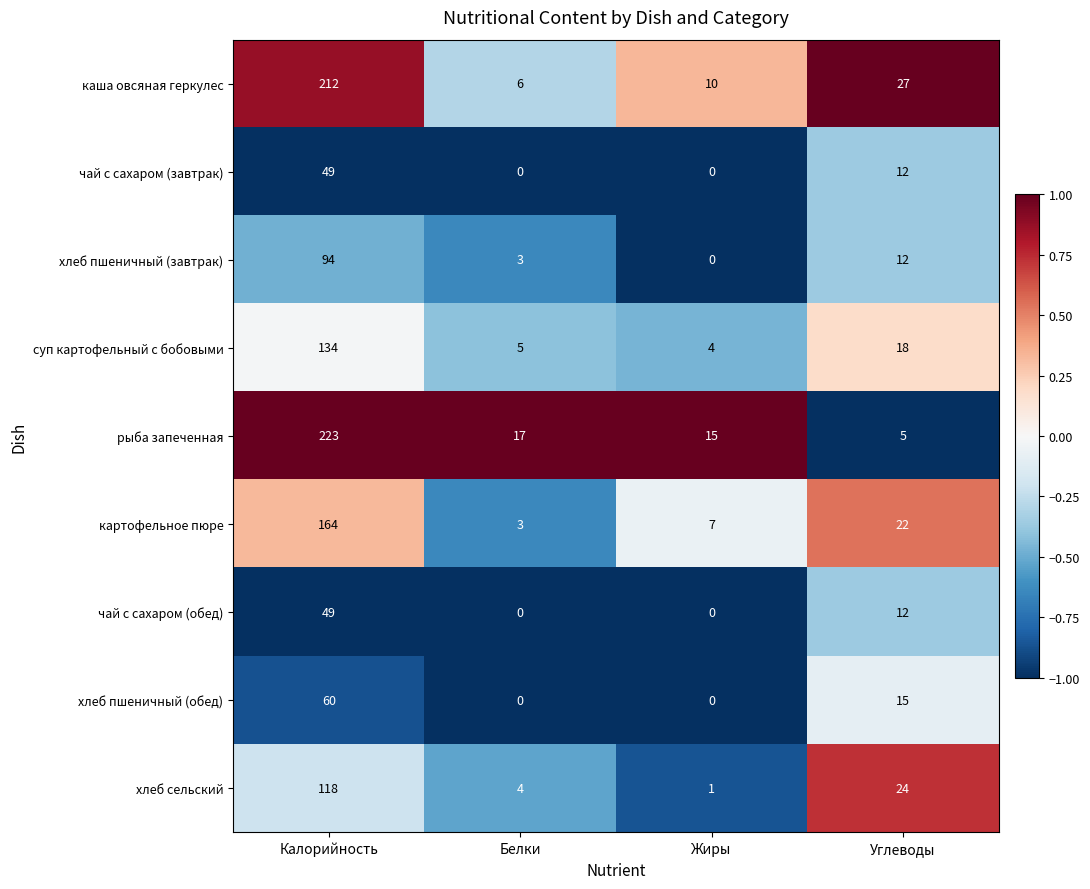

Is it true that хлеб пшеничный (завтрак) equals 5 at Белки?

False